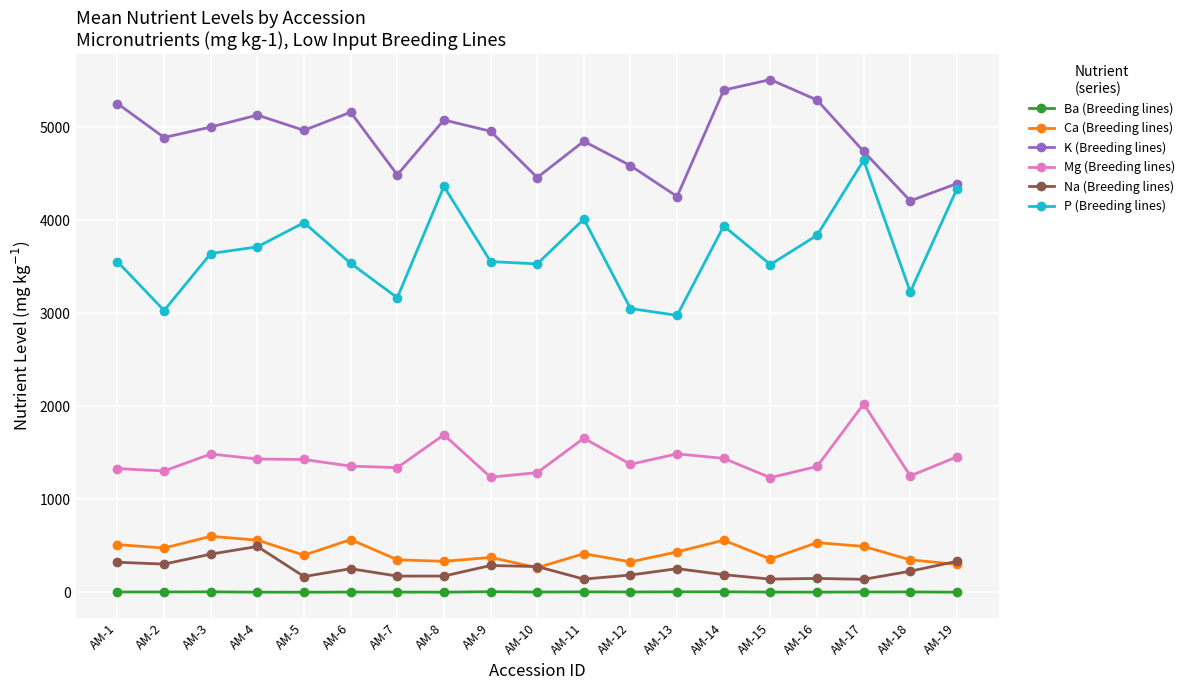

What are all the series names shown in the legend?

Ba (Breeding lines), Ca (Breeding lines), K (Breeding lines), Mg (Breeding lines), Na (Breeding lines), P (Breeding lines)